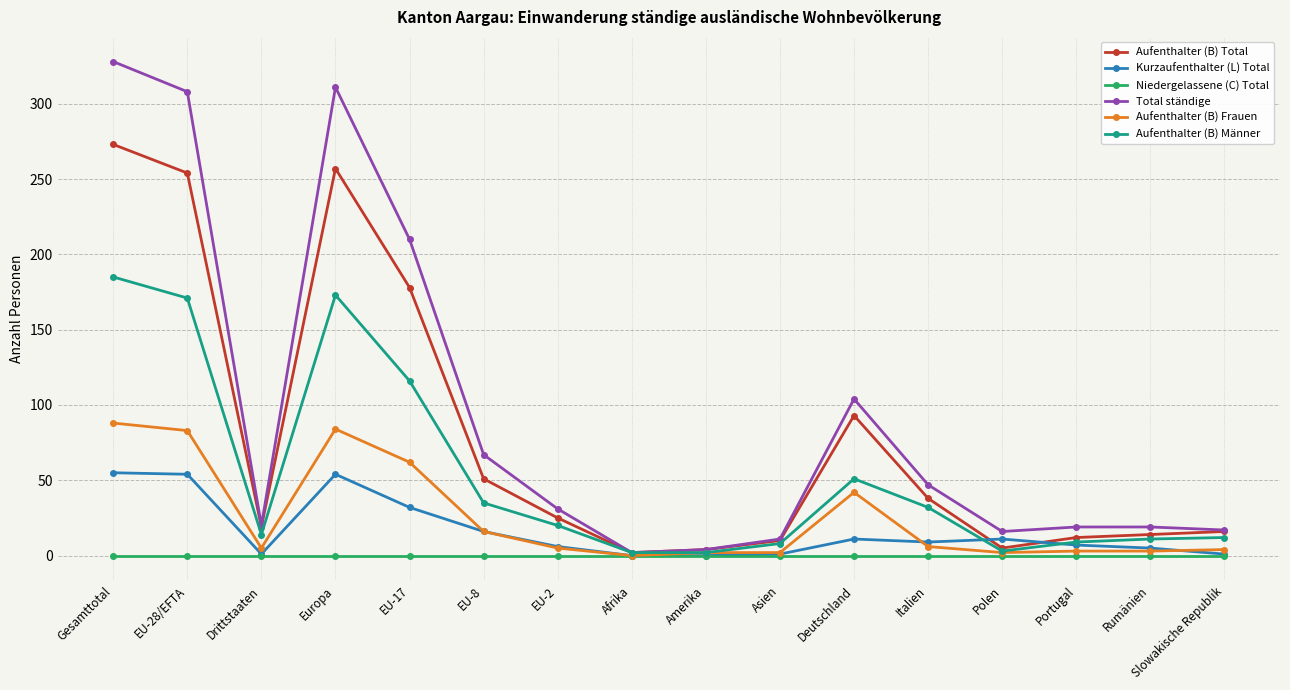

At which category does Aufenthalter (B) Männer reach its first local valley?

Drittstaaten